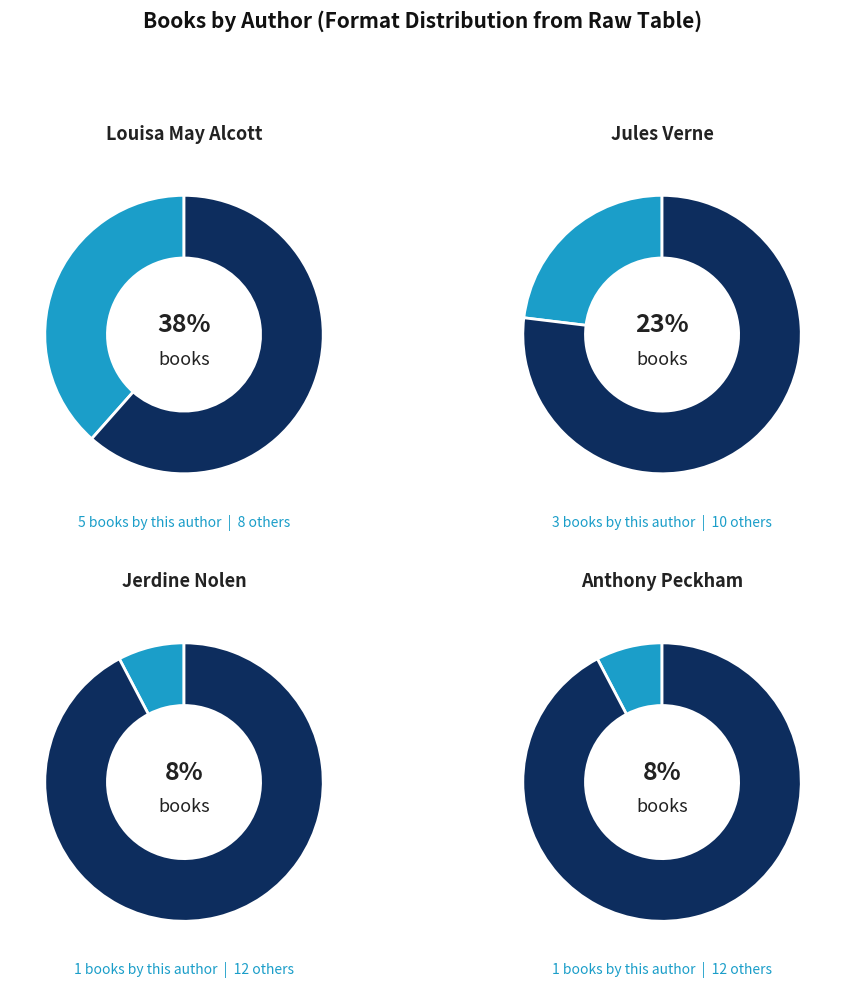

Is it true that Anthony Peckham (187108933) is 20% of the pie?

False